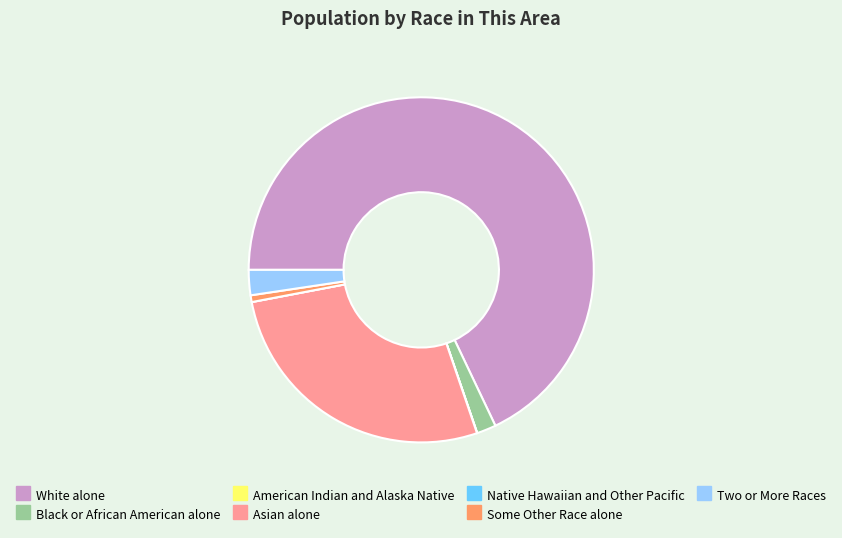

Which has a higher value, Black or African American alone or Some Other Race alone?

Black or African American alone